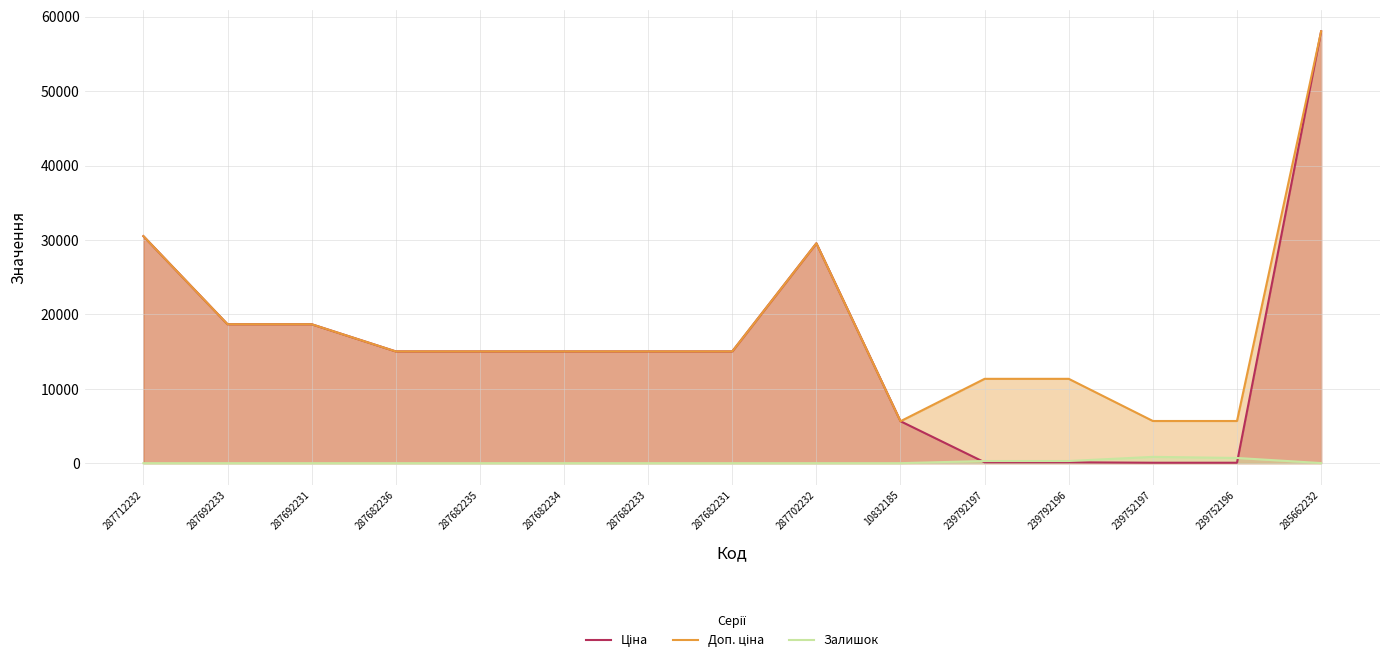

What is the label of the 6th point from the left?

287682234